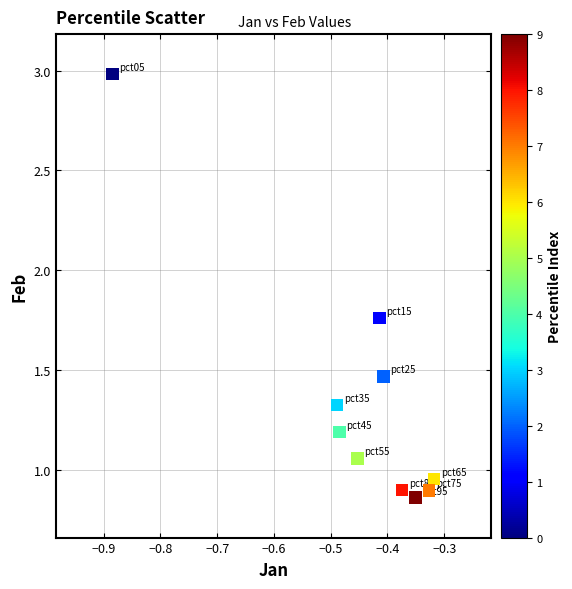

What is the range of X values (max minus min)?

0.6